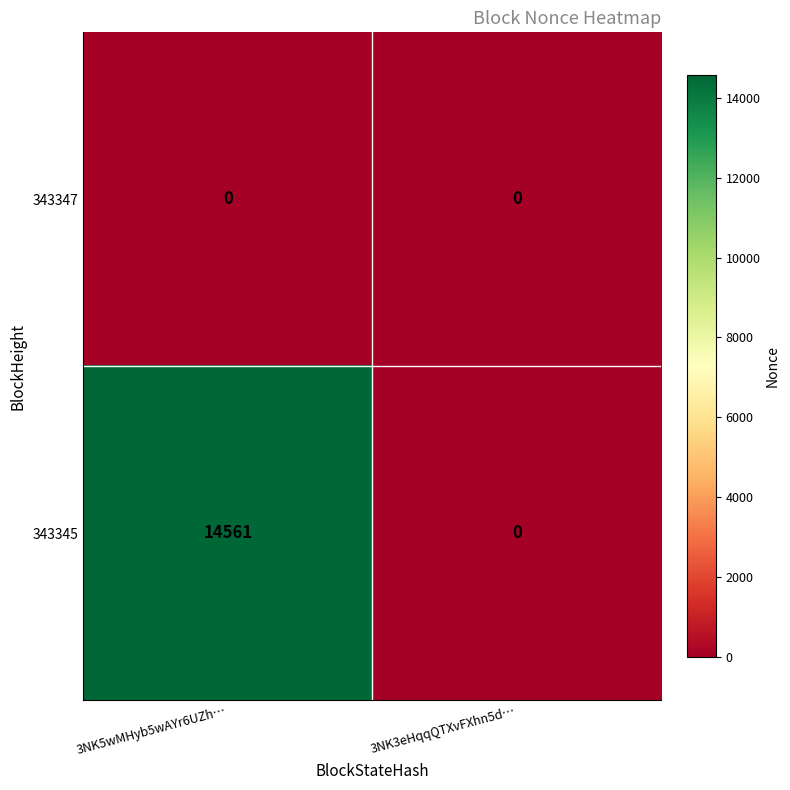

What is the difference between the maximum and minimum values in the 343345 series?

14561